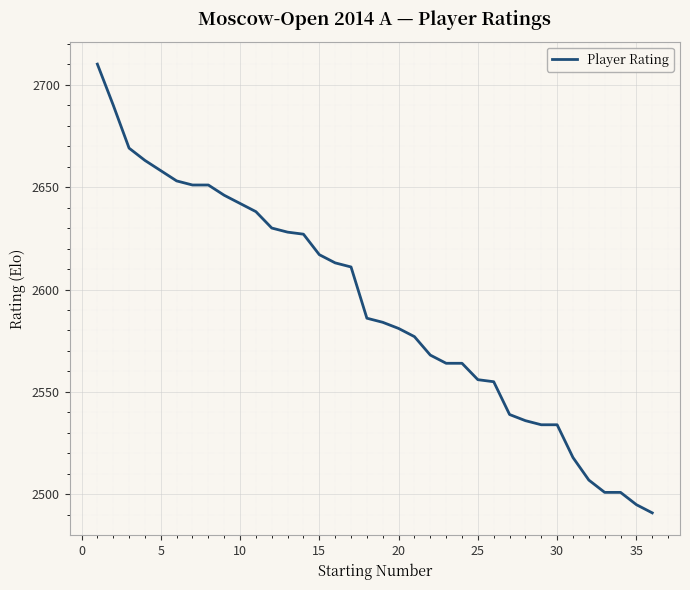

What is the minimum value shown in the chart?

2491